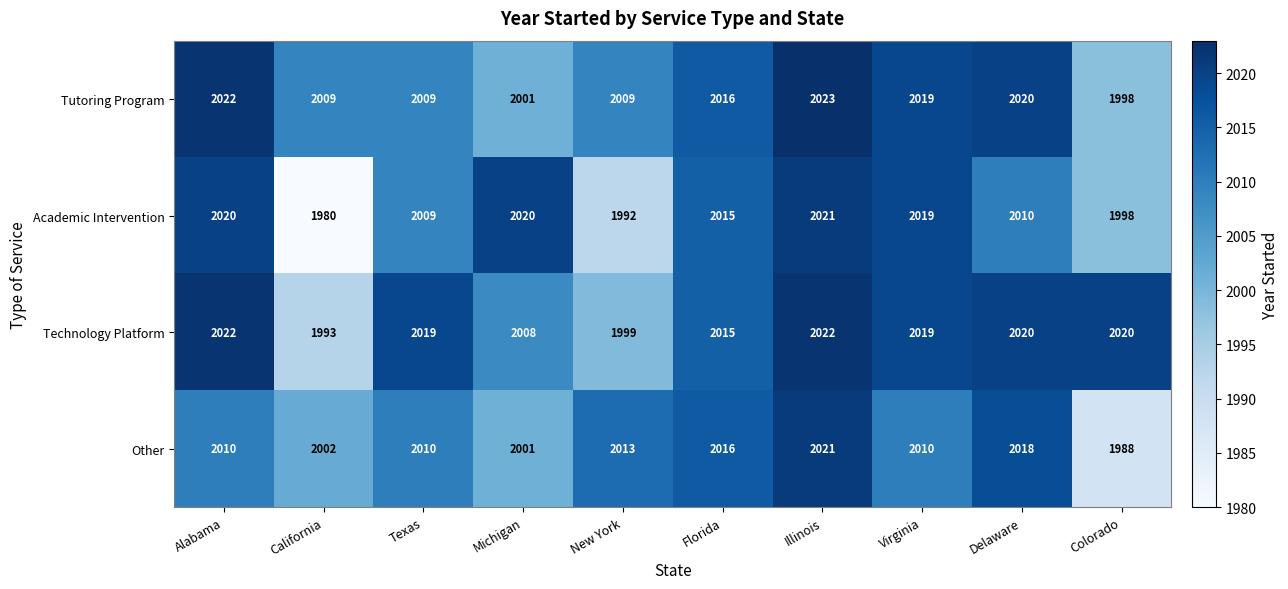

Is the value of Technology Platform at Florida greater than the value of Tutoring Program at Michigan?

Yes